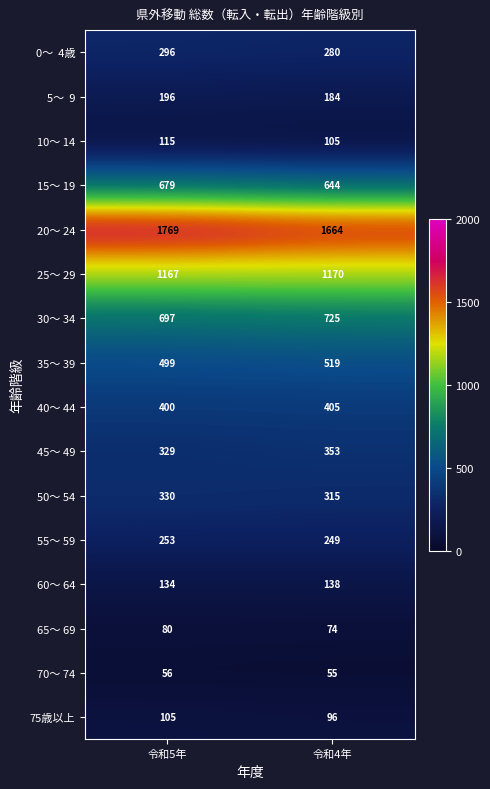

At which label does 65～ 69 reach its minimum?

令和4年